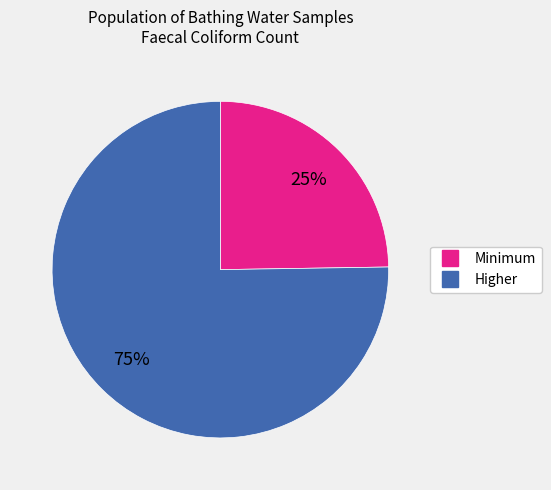

To the nearest percent, what percentage of the pie is Minimum?

25%